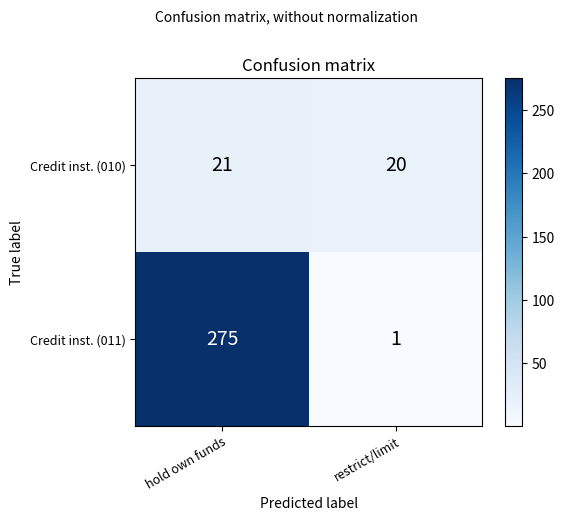

True or false: Credit inst. (011) has a value of 367 at hold own funds.

False